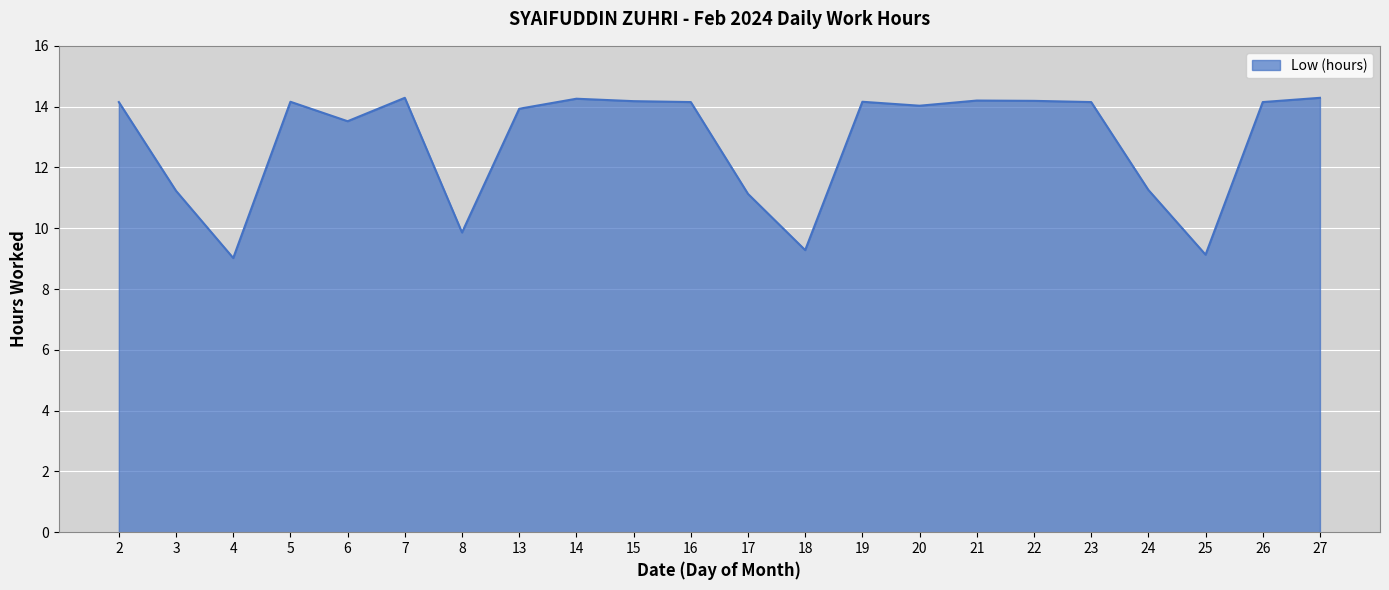

What is the minimum value shown in the chart?

9.0